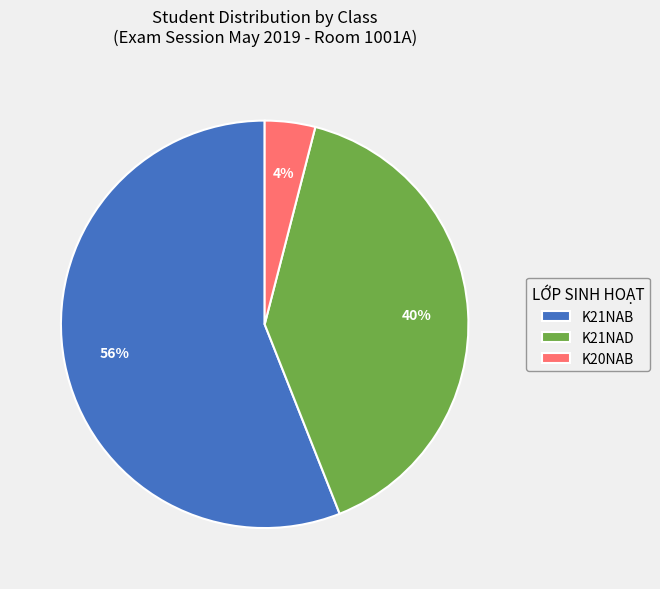

Which slice represents more than half of the pie?

K21NAB